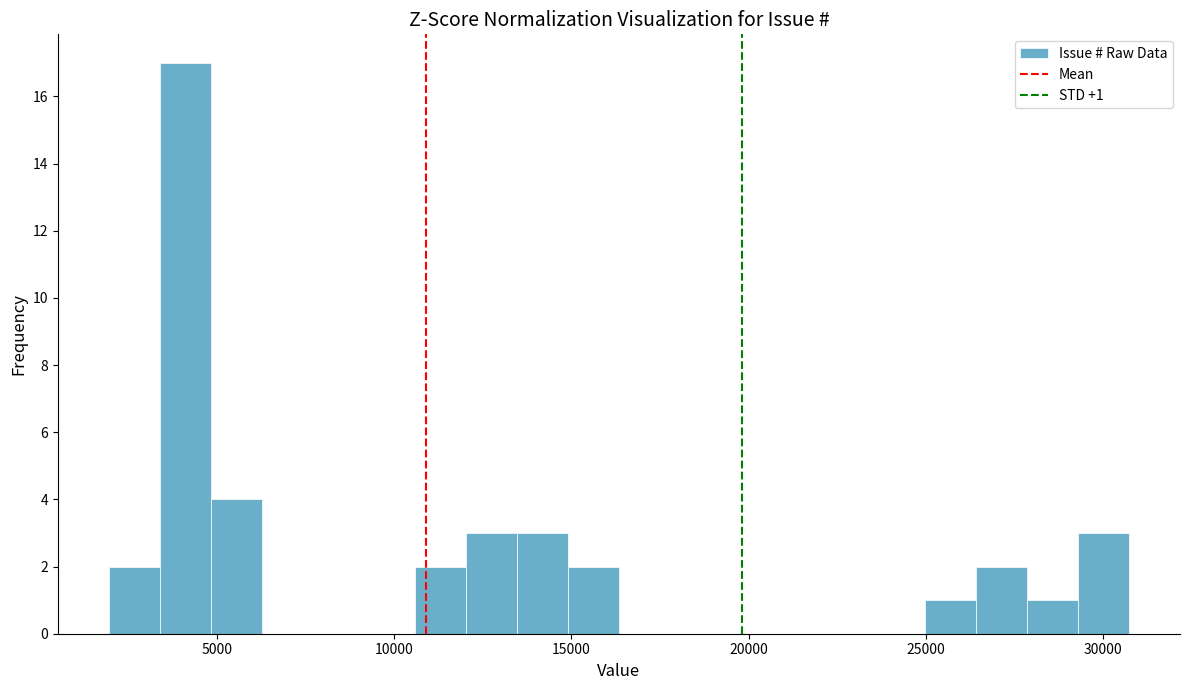

Read against the x-axis, roughly where is the centre of the tallest bar?

4000